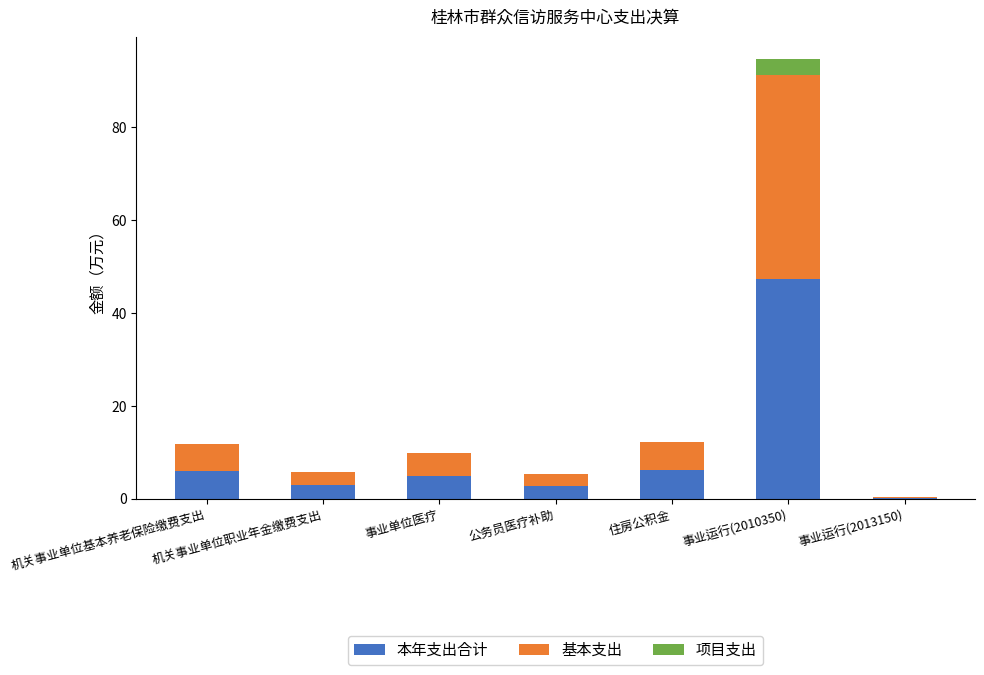

At which category is the sum across all series the highest?

事业运行(2010350)